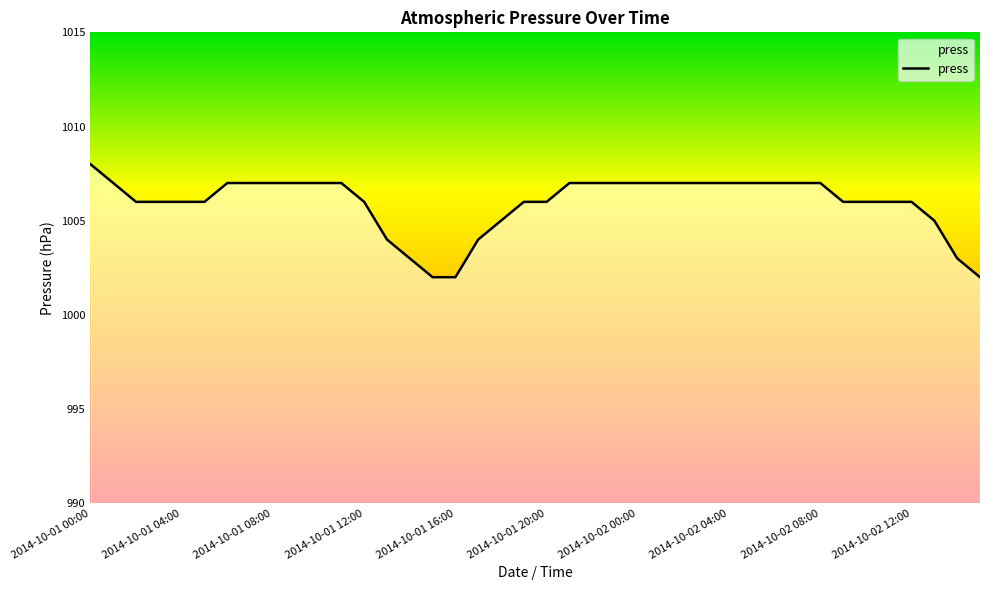

The value at 17 is 1004. True or false?

True